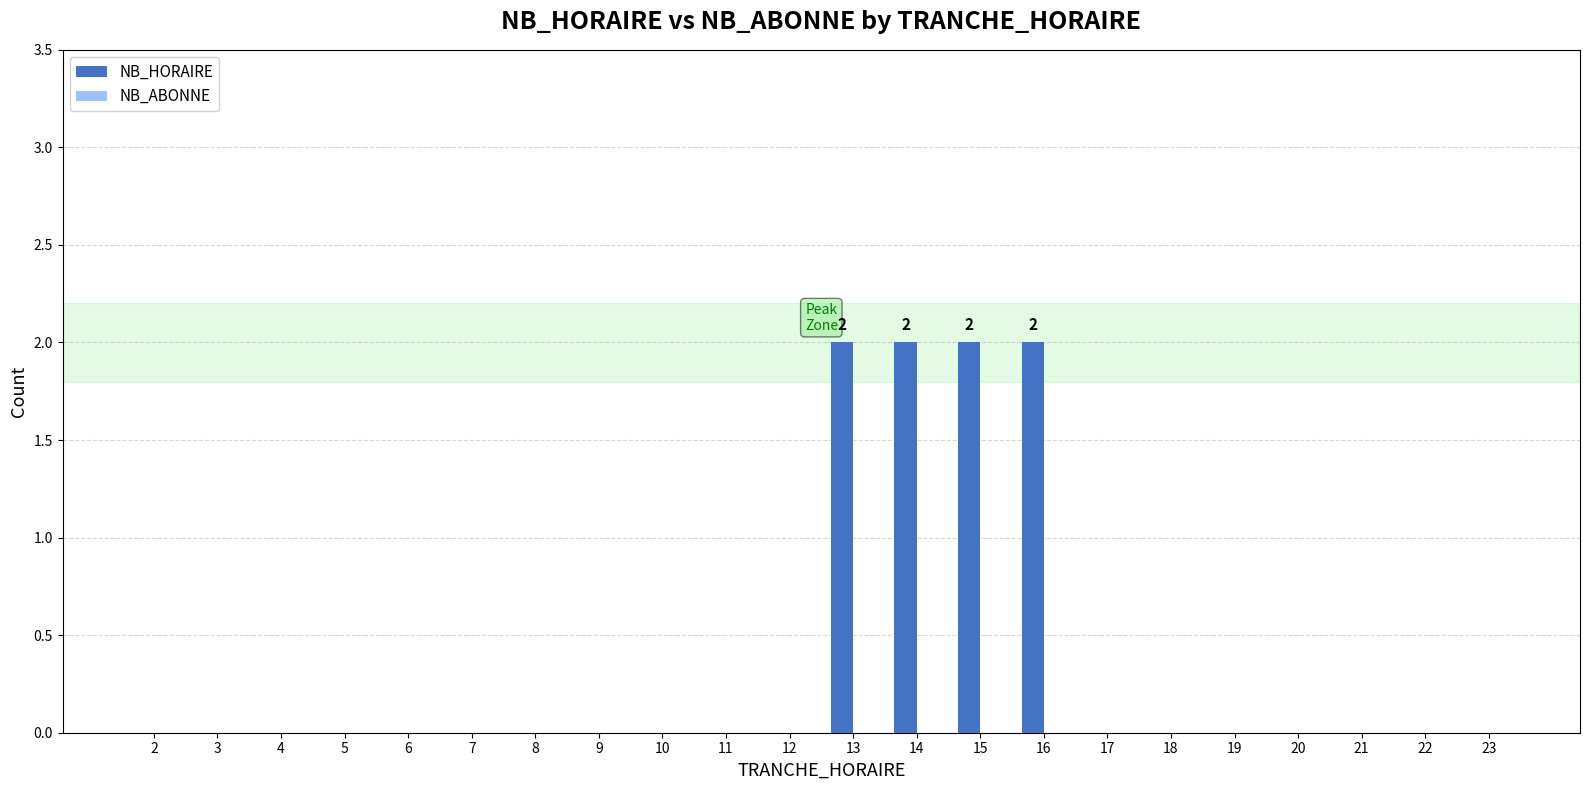

The value at 23 is 1. True or false?

False